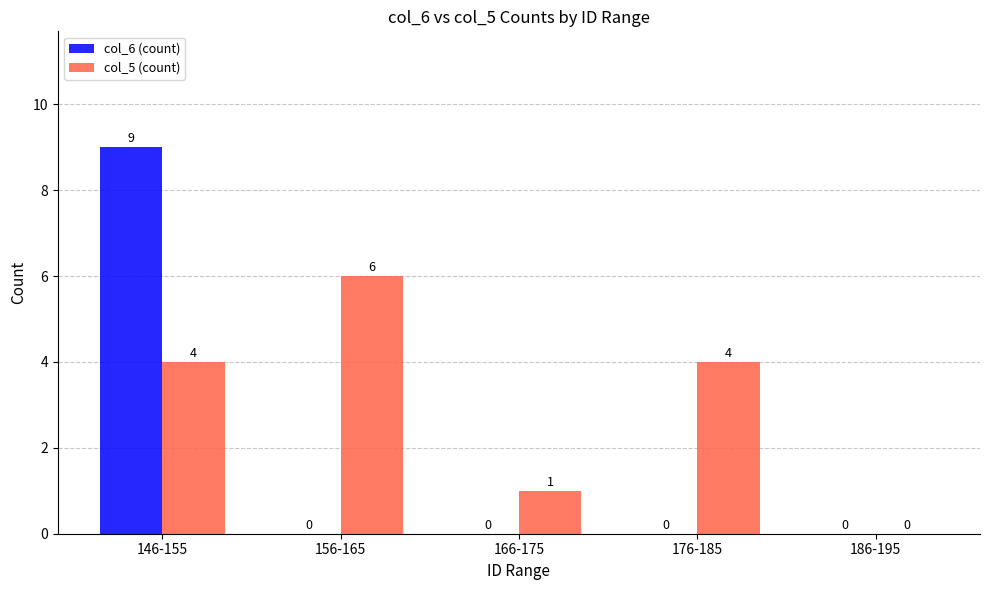

What is the sum of all col_6 (count) values?

9